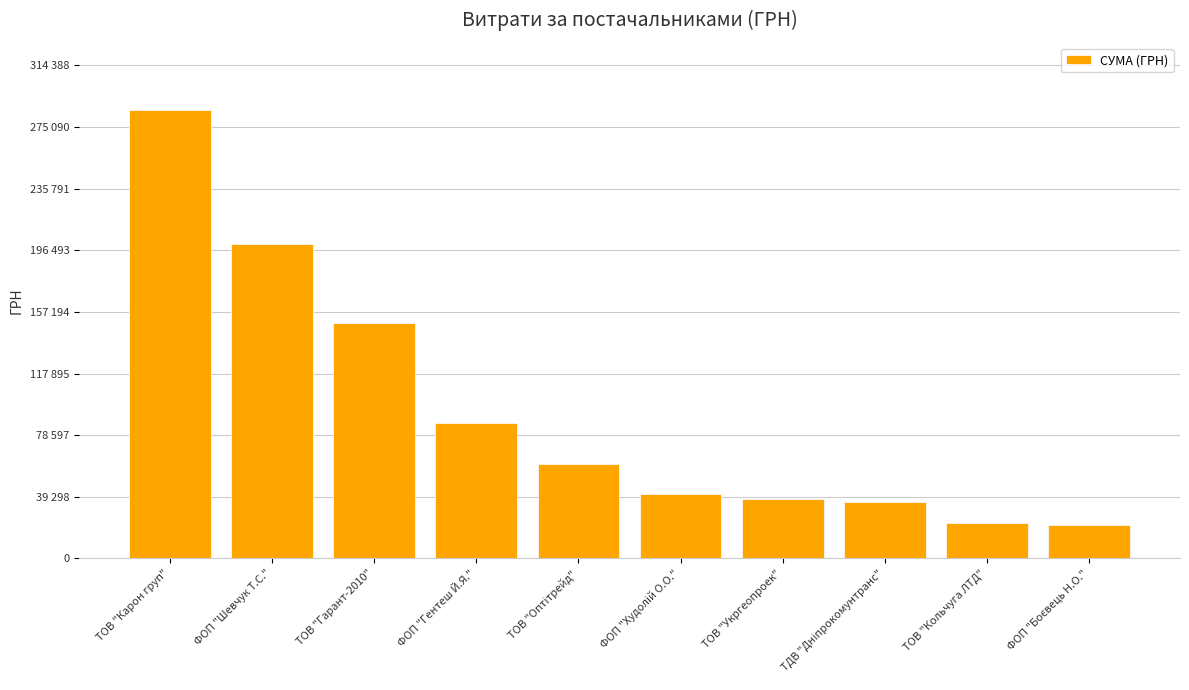

What is the average value?

94215